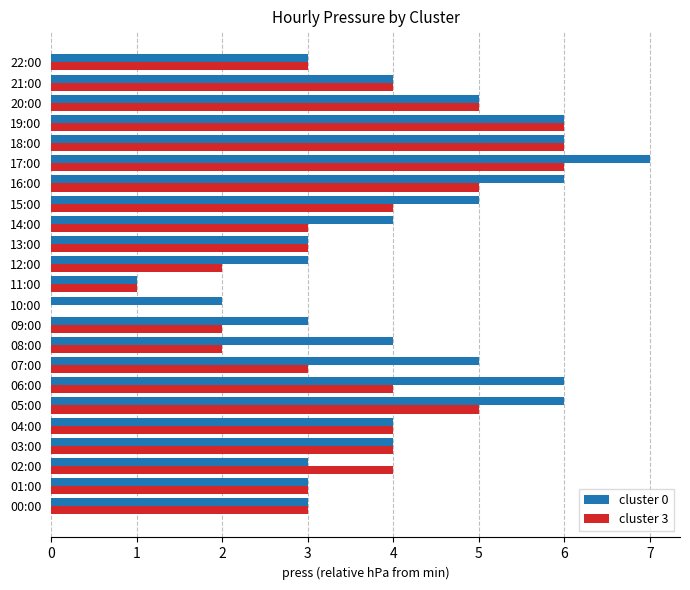

Which series has the largest total across all categories?

cluster 0